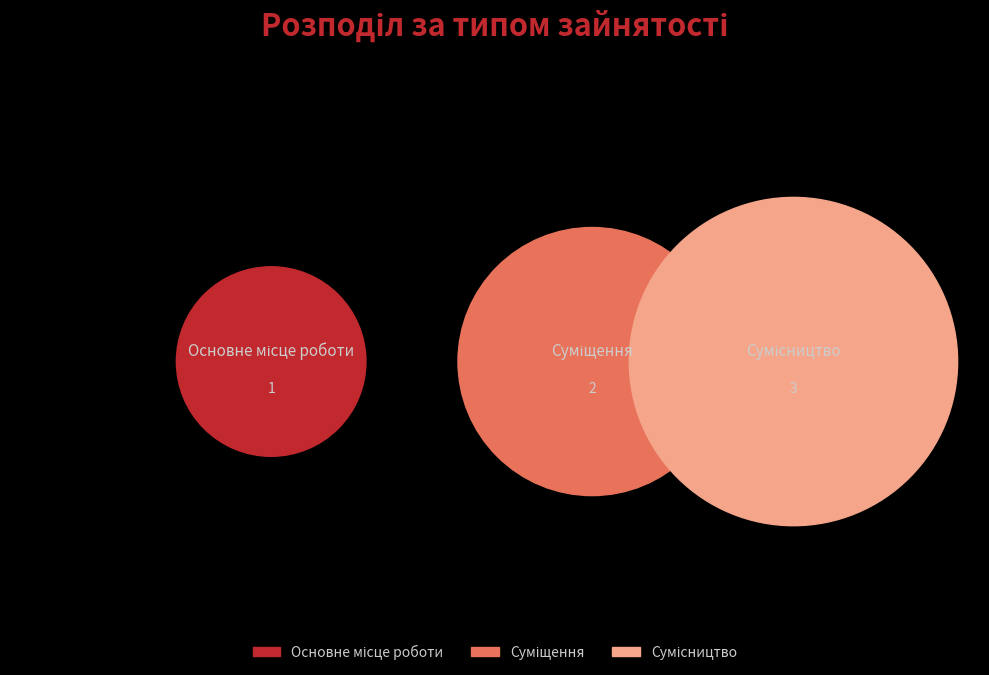

Which category has the smallest portion of the pie?

Основне місце роботи